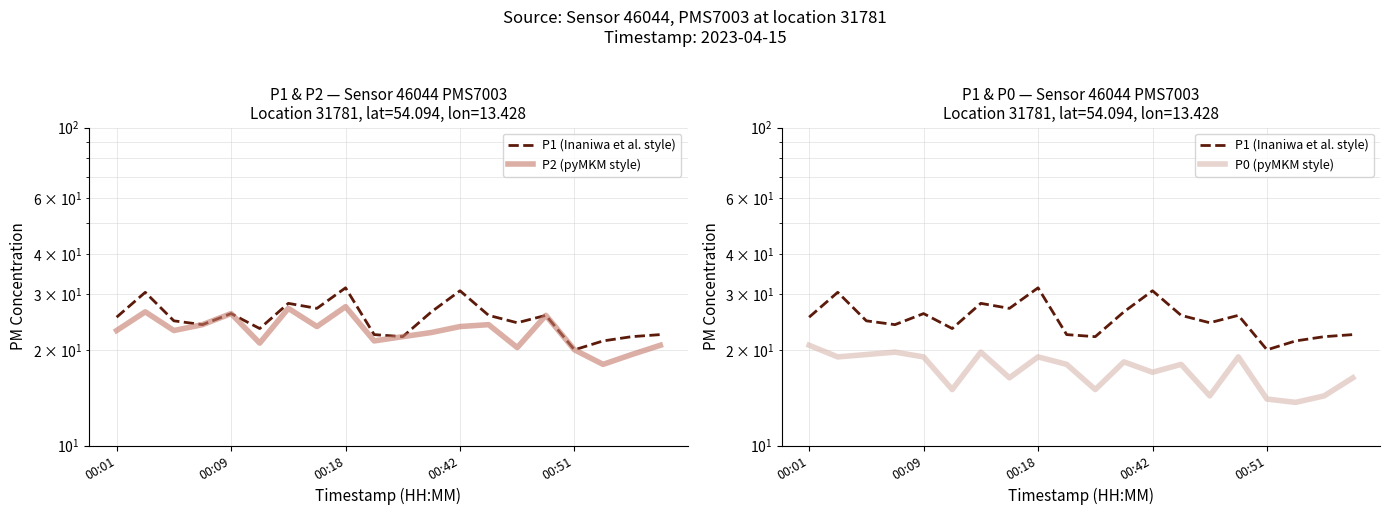

Where is P0 (pyMKM style) nearest to the value 17?

00:42